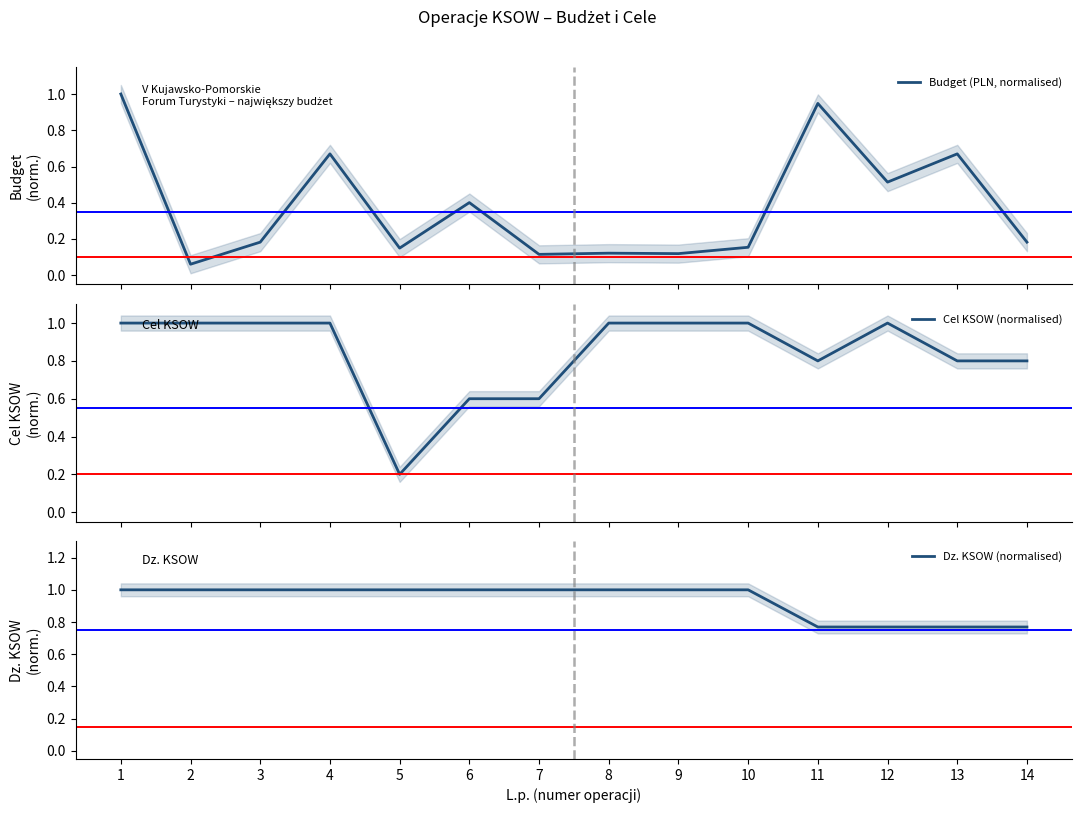

What value does the Cel KSOW (normalised) series have at 11?

0.8